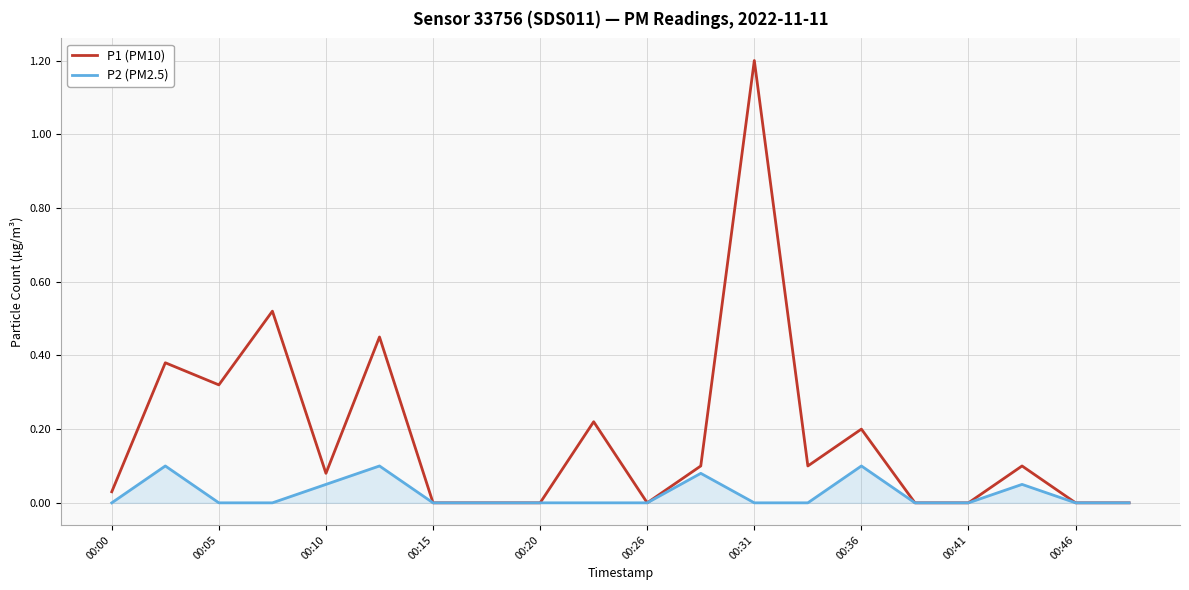

Which series has the largest range (max minus min)?

P1 (PM10)